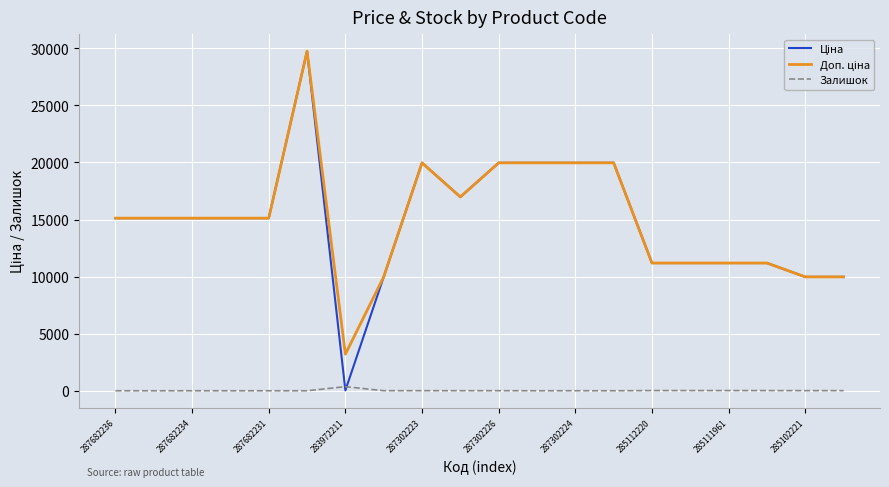

Reading left to right, list all the values displayed in this chart.

Ціна: 15120.0	15120.0	15120.0	15120.0	15120.0	29747.2	32.0	9975.0	19964.2	16976.3	19964.2	19964.2	19964.2	19964.2	11188.2	11188.2	11188.2	11188.2	9975.0	9975.0
Доп. ціна: 15120.0	15120.0	15120.0	15120.0	15120.0	29747.2	3205.0	9975.0	19964.2	16976.3	19964.2	19964.2	19964.2	19964.2	11188.2	11188.2	11188.2	11188.2	9975.0	9975.0
Залишок: 0.0	0.0	0.0	0.0	0.0	0.0	360.0	7.0	7.0	5.0	6.0	0.0	3.0	0.0	17.0	17.0	17.0	15.0	11.0	11.0